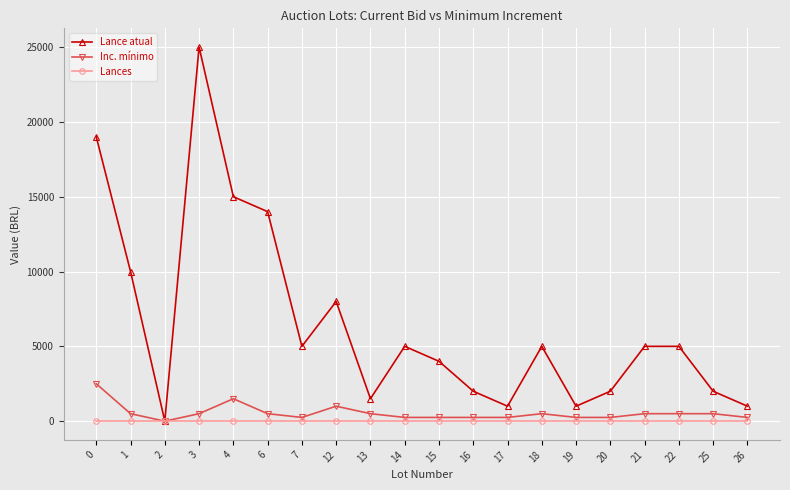

At which category does Lance atual reach its first local peak?

3